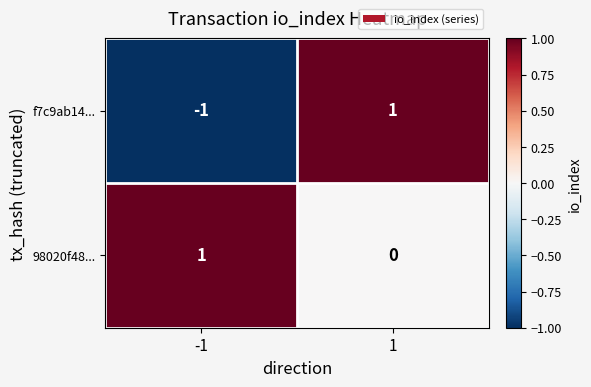

At which category is the sum across all series the highest?

1